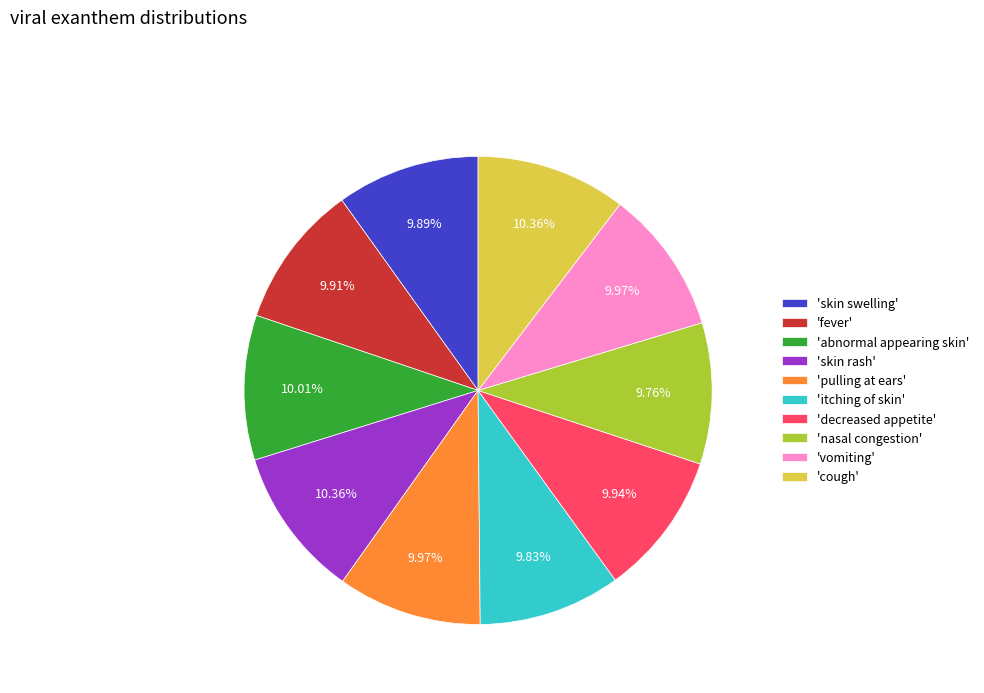

Is the sum of 'itching of skin' and 'abnormal appearing skin' greater than half?

No